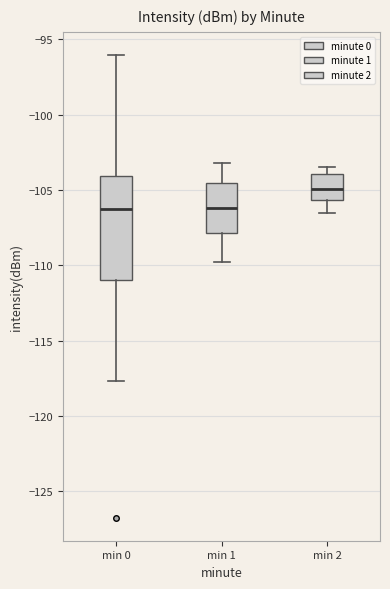

Which box's median line is the highest?

min 2